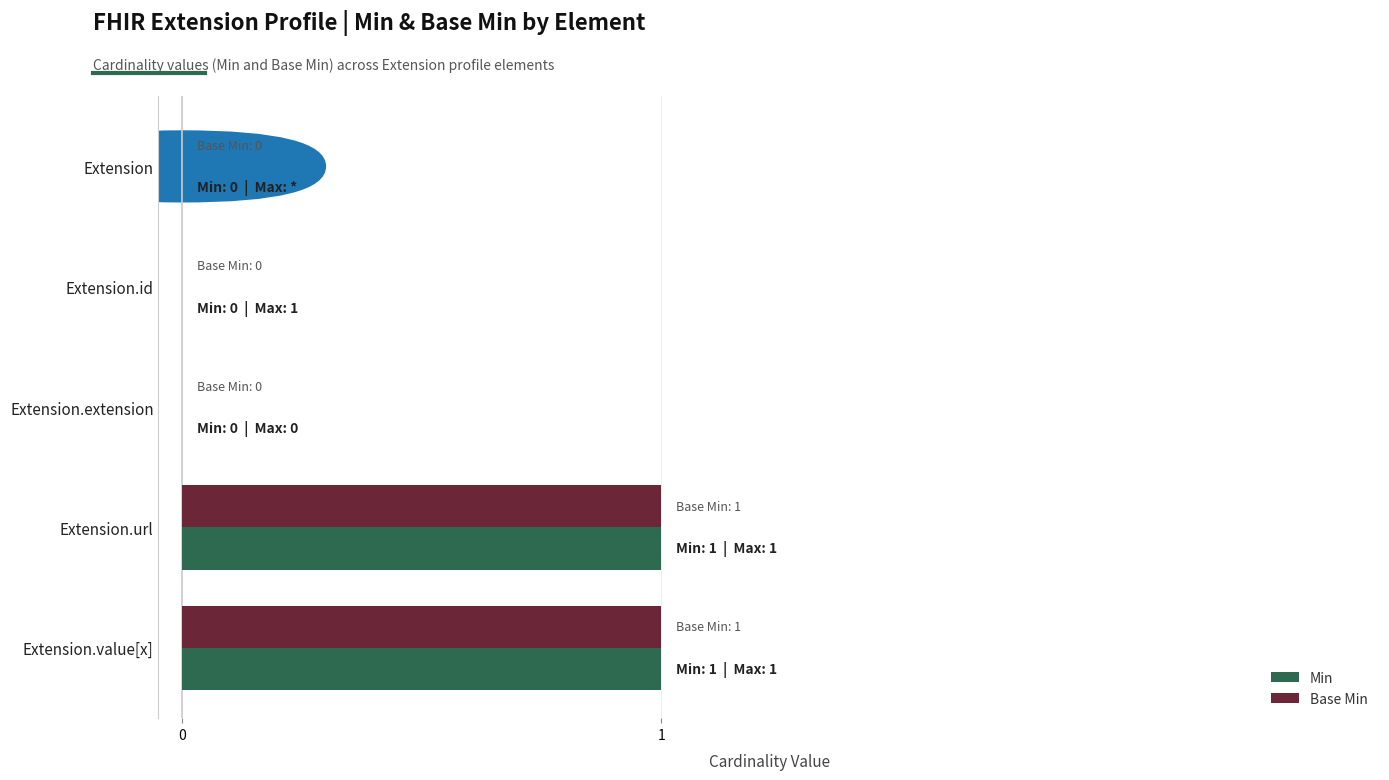

True or false: Base Min has a value of 1 at Extension.url.

True